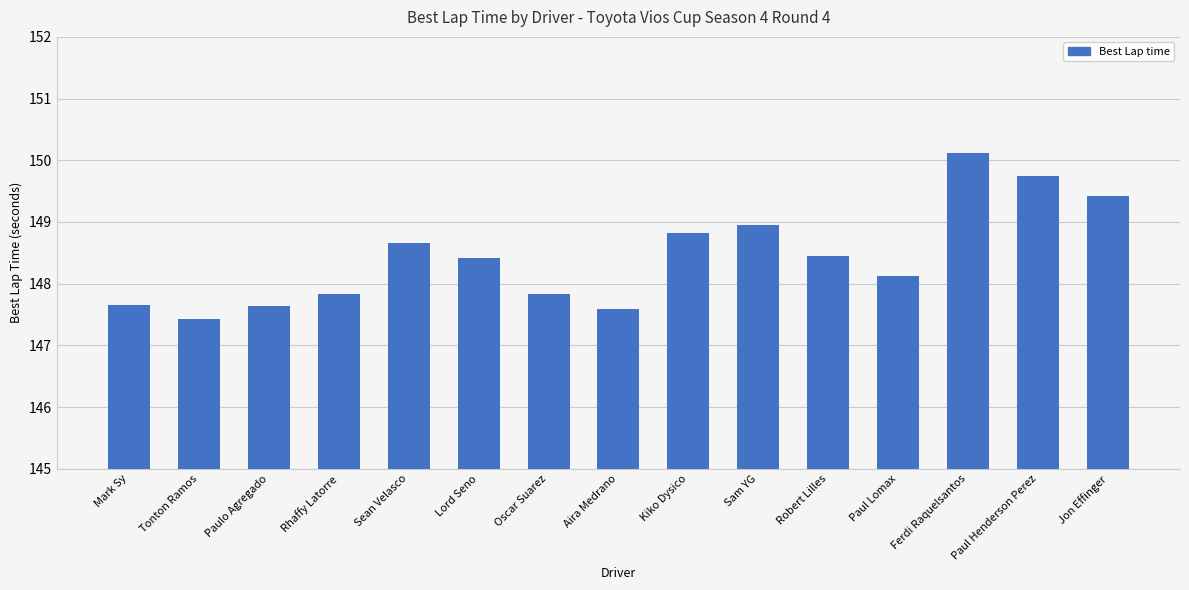

Is it true that the value at Lord Seno is 148.4?

True